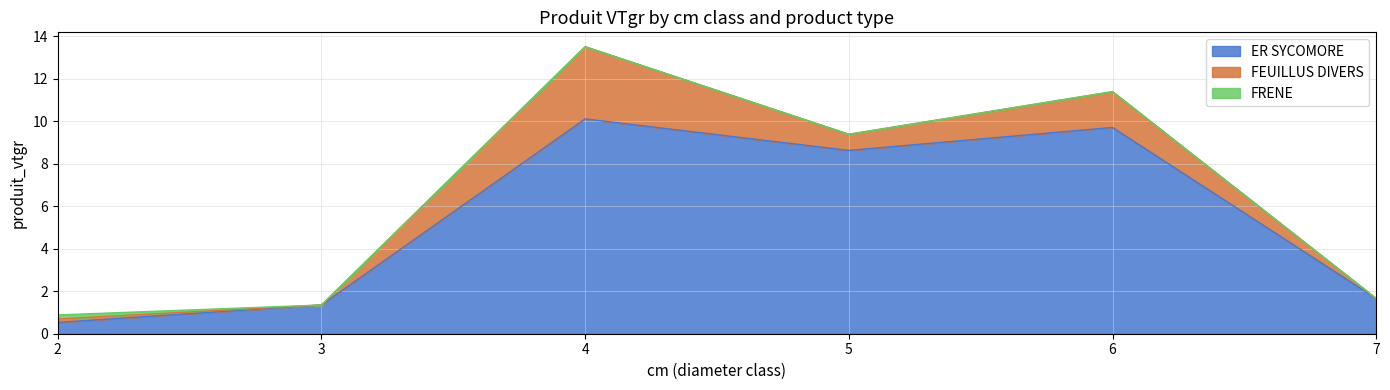

What is the difference between the highest and lowest values at 5?

8.6